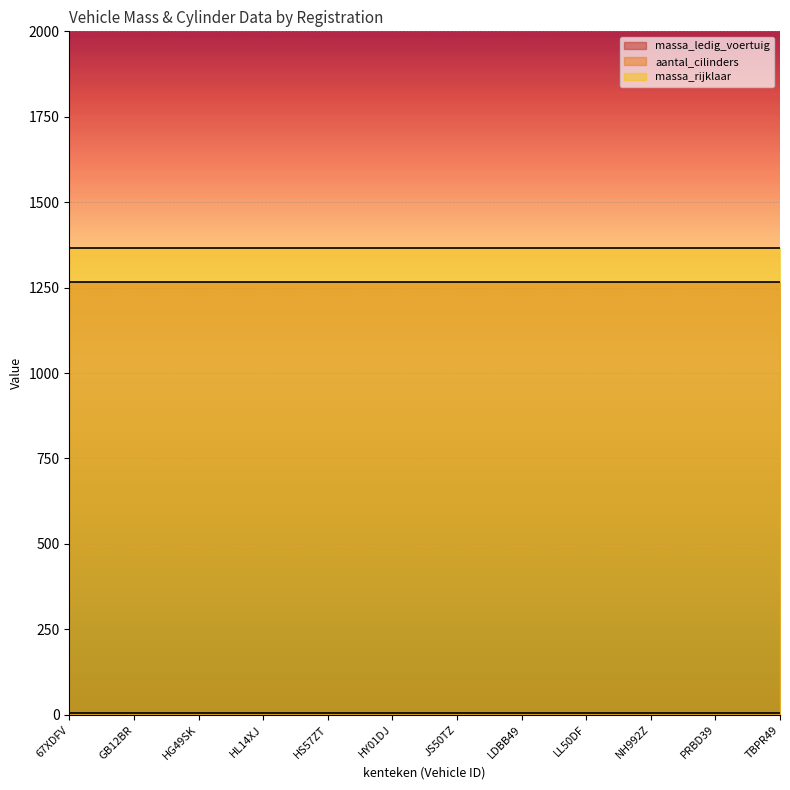

Rank the categories by massa_rijklaar value from lowest to highest.

67XDFV, GB12BR, HG49SK, HL14XJ, HS57ZT, HY01DJ, JS50TZ, LDBB49, LL50DF, NH992Z, PRBD39, TBPR49